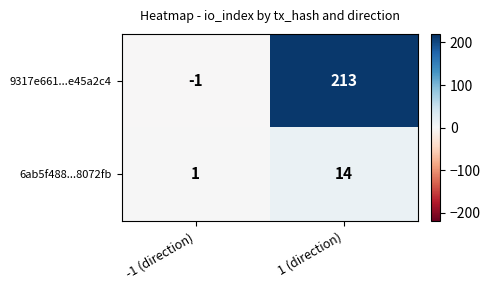

At -1 (direction), list the series in order from largest to smallest.

6ab5f488...8072fb, 9317e661...e45a2c4